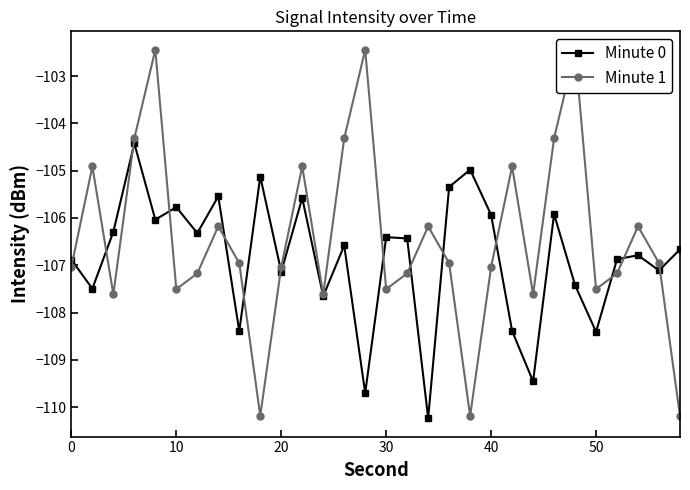

True or false: Minute 0 has more than 1 points higher than both neighbors.

True